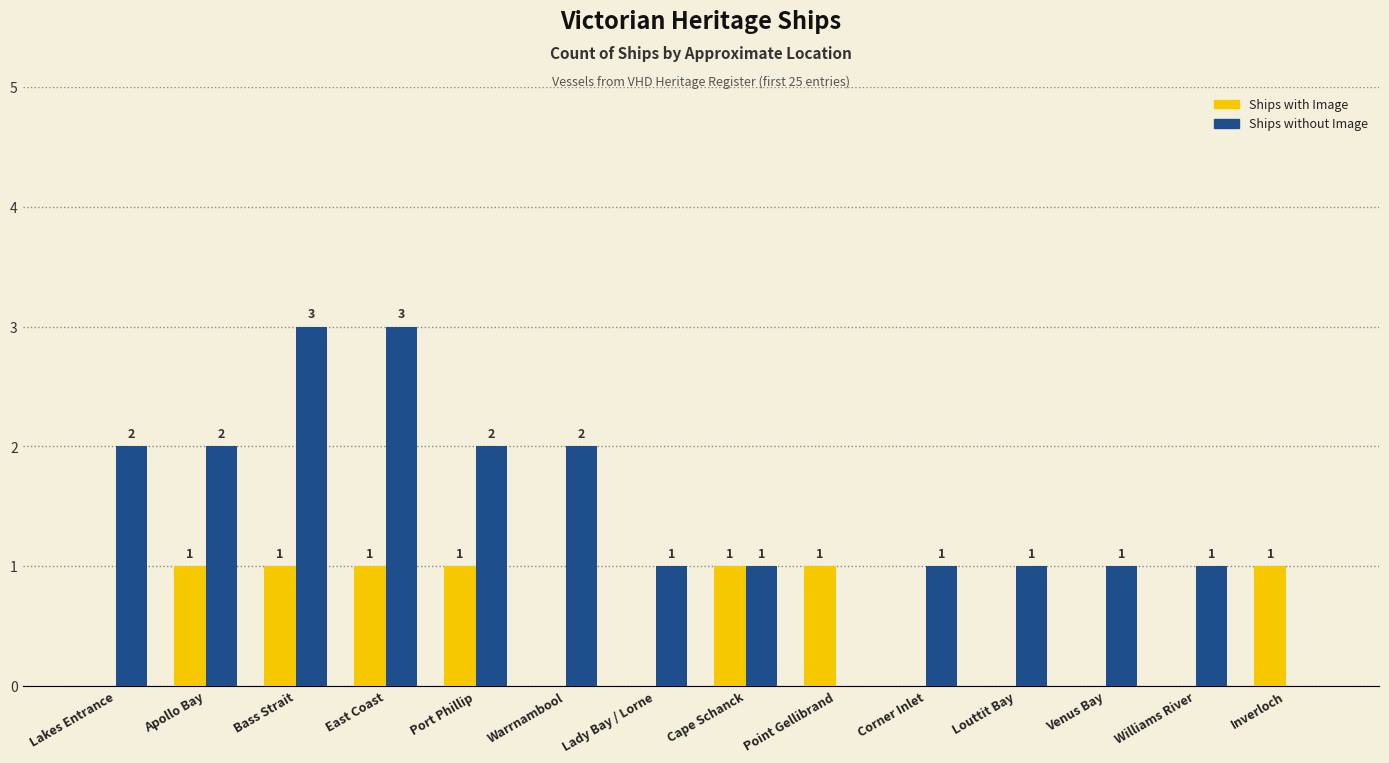

Count the Ships without Image values in the range 1 to 2.

10